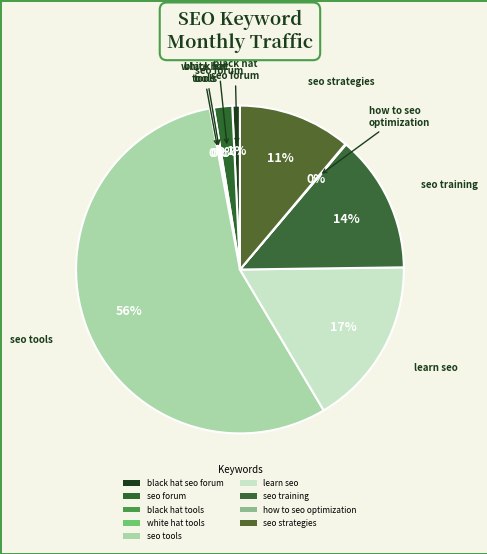

Which has a higher value, how to seo optimization or black hat seo forum?

black hat seo forum